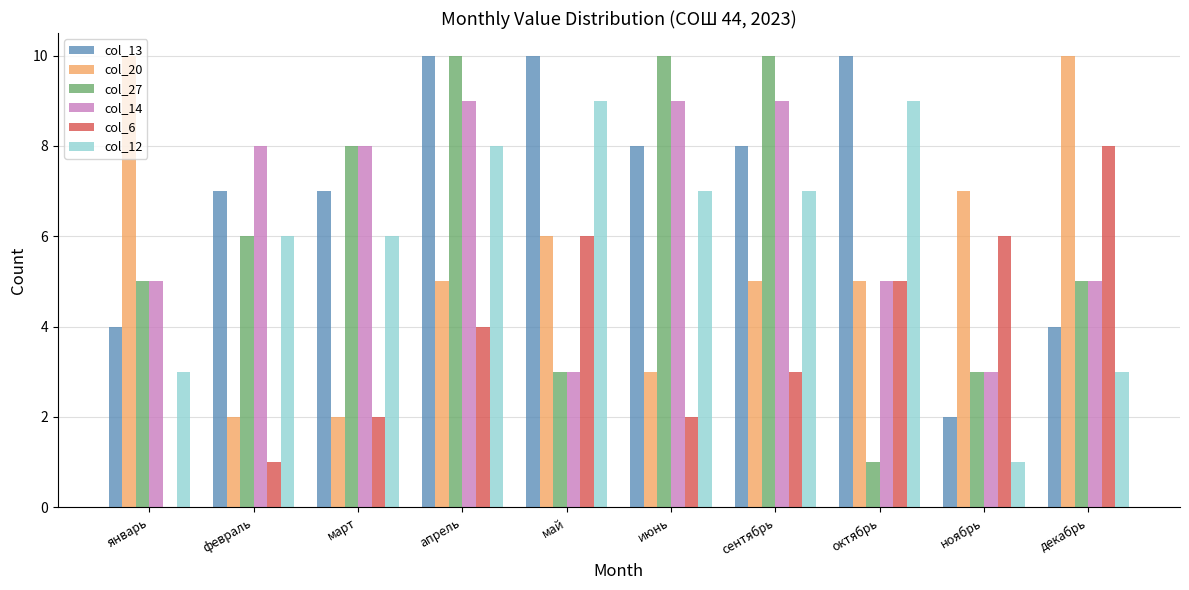

Reading right to left, transcribe all the data shown in this chart.

col_13: 4	2	10	8	8	10	10	7	7	4
col_20: 10	7	5	5	3	6	5	2	2	10
col_27: 5	3	1	10	10	3	10	8	6	5
col_14: 5	3	5	9	9	3	9	8	8	5
col_6: 8	6	5	3	2	6	4	2	1	0
col_12: 3	1	9	7	7	9	8	6	6	3